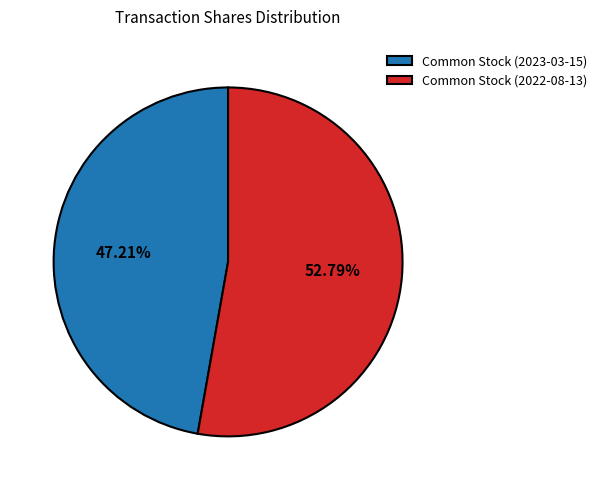

What is the smallest slice in the pie chart?

Common Stock (2023-03-15)